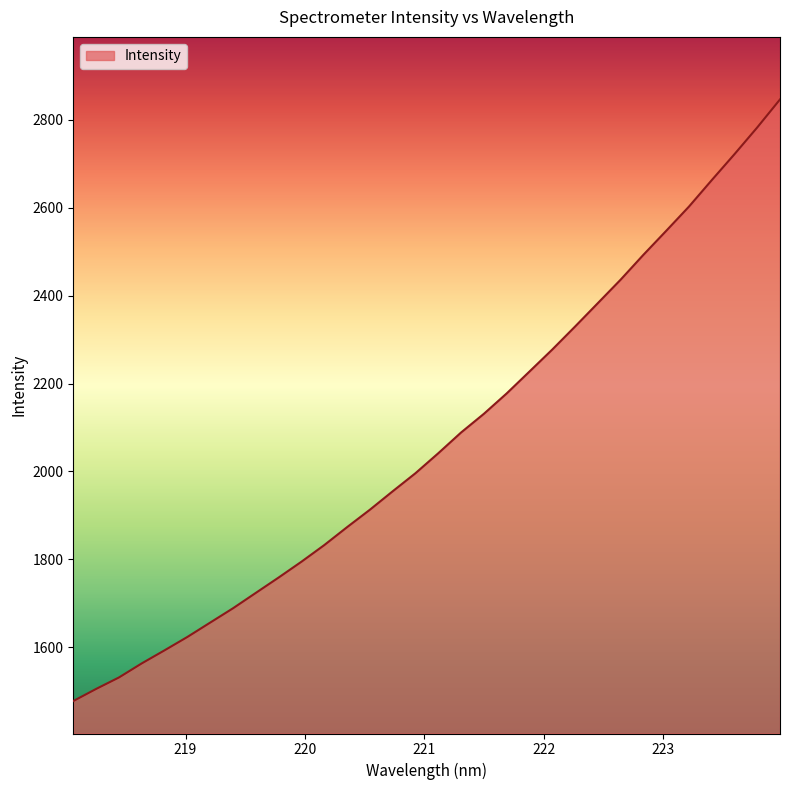

What is the maximum value shown in the chart?

2846.5